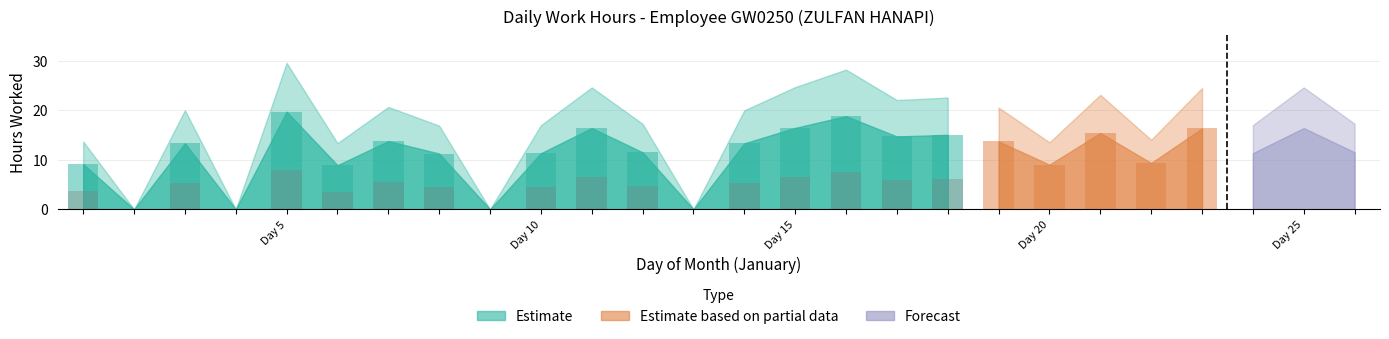

How many groups of bars are there?

26